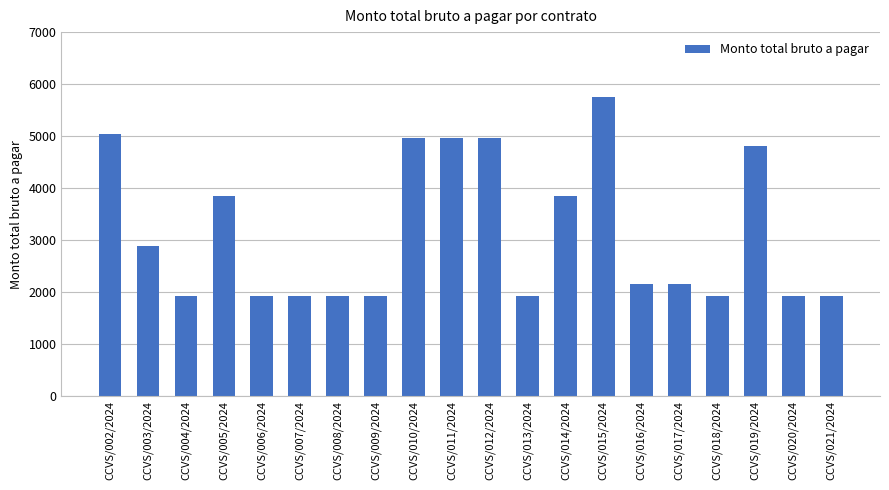

Reading right to left, transcribe all the data shown in this chart.

1920	1920	4800	1920	2160	2160	5760	3840	1920	4960	4960	4960	1920	1920	1920	1920	3840	1920	2880	5040